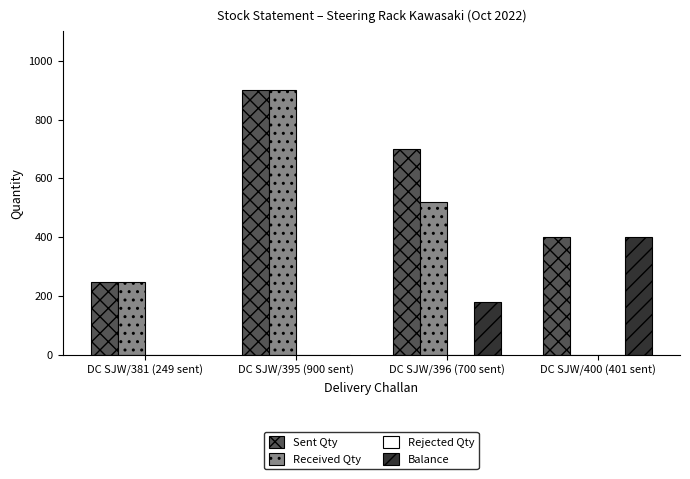

What is the sum of all Received Qty values?

1667